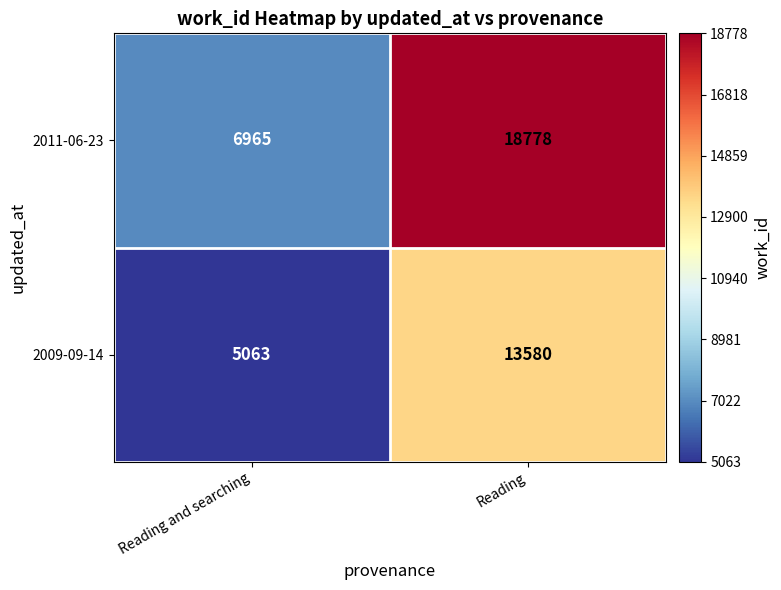

Reading right to left, list all the values displayed in this chart.

2011-06-23: 18778	6965
2009-09-14: 13580	5063